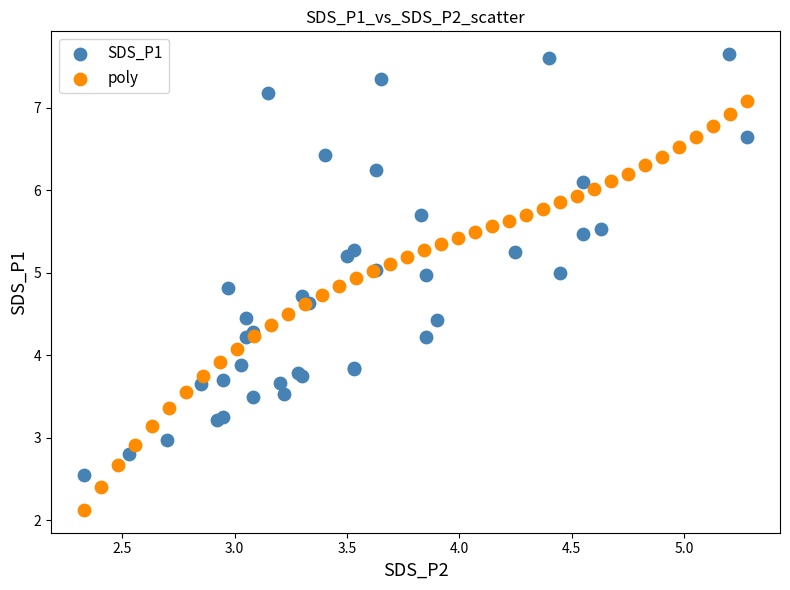

Which series contains the highest Y value?

SDS_P1